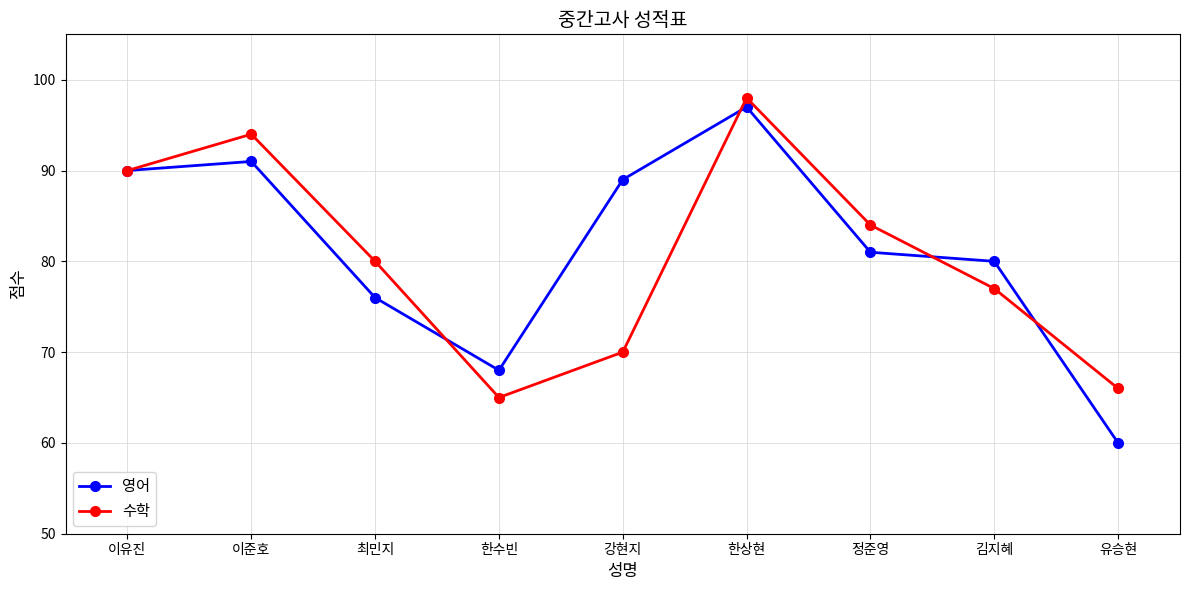

Which series changed the most between 최민지 and 한상현?

영어